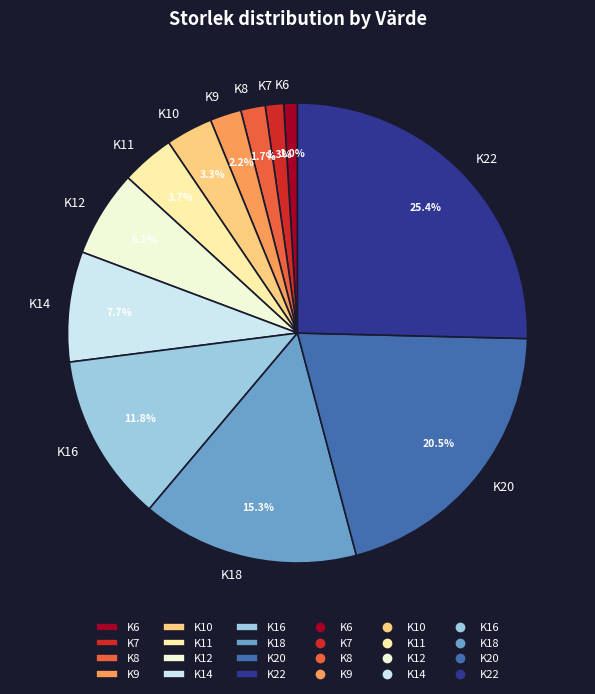

Is K12 the majority of the pie?

No